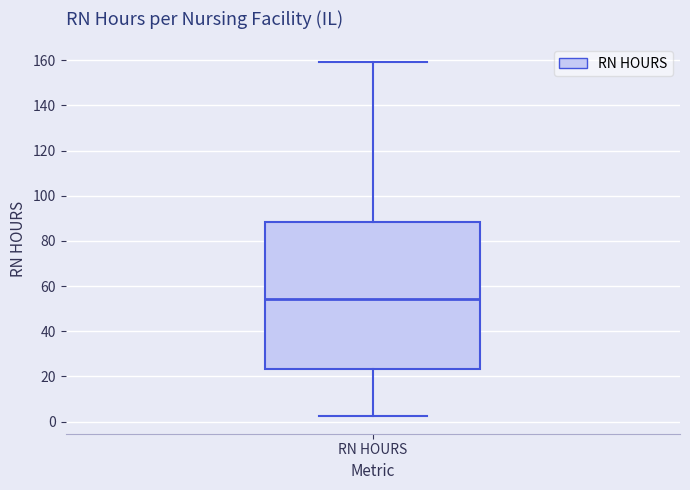

Read this box plot against the y-axis: the position of the median line, the range covered by the box, and the ends of both whiskers. The values are not printed on the chart, so give them approximately, as read against the axis.

median 54, box 24 to 88, whiskers 2 to 160